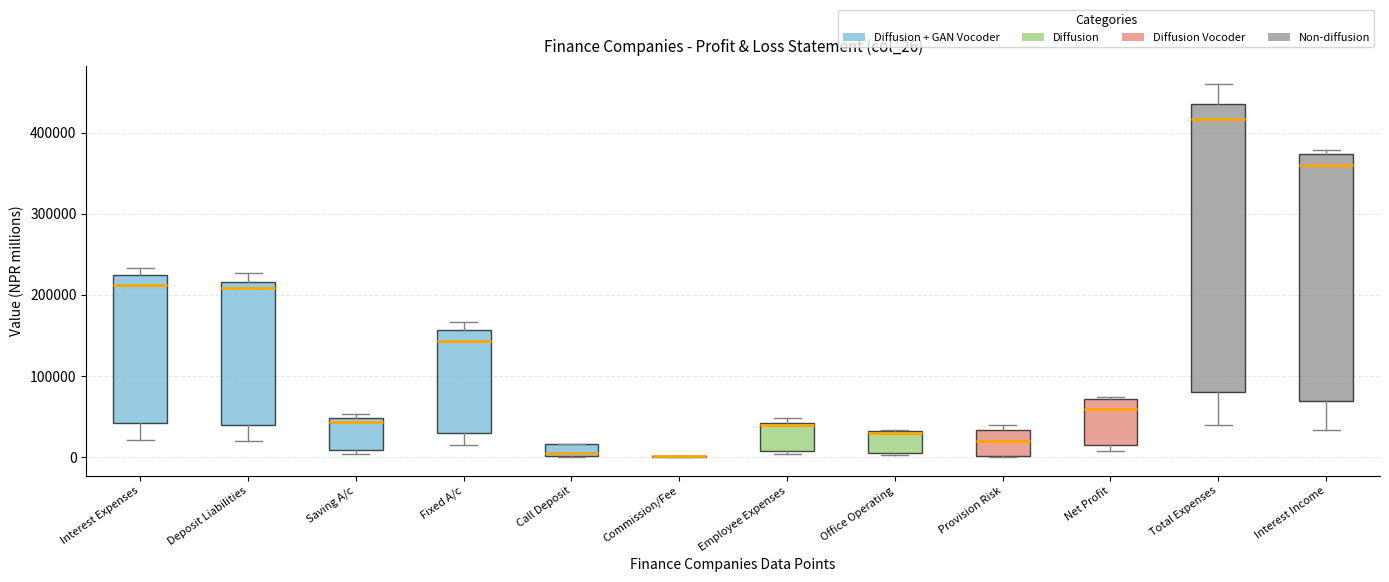

Reading left to right, transcribe this box plot: for each box, give where its median line is, the range the box spans, and where its two whiskers end, as read against the y-axis. The values are not printed on the chart, so give them approximately, as read against the axis.

Interest Expenses: median 210000, box 40000 to 220000, whiskers 20000 to 230000
Deposit Liabilities: median 210000, box 40000 to 220000, whiskers 20000 to 230000
Saving A/c: median 40000, box 10000 to 50000, whiskers 0 to 50000 (just above the box's upper edge)
Fixed A/c: median 140000, box 30000 to 160000, whiskers 20000 to 170000
Call Deposit: median 0 (just above the box's lower edge), box 0 to 20000, whiskers 0 to 20000
Commission/Fee: box collapsed to a line at 0, whiskers 0 to 0
Employee Expenses: median 40000, box 10000 to 40000, whiskers 0 to 50000
Office Operating: median 30000, box 10000 to 30000, whiskers 0 to 30000
Provision Risk: median 20000, box 0 to 30000, whiskers 0 to 40000
Net Profit: median 60000, box 20000 to 70000, whiskers 10000 to 70000
Total Expenses: median 420000, box 80000 to 440000, whiskers 40000 to 460000
Interest Income: median 360000, box 70000 to 370000, whiskers 30000 to 380000